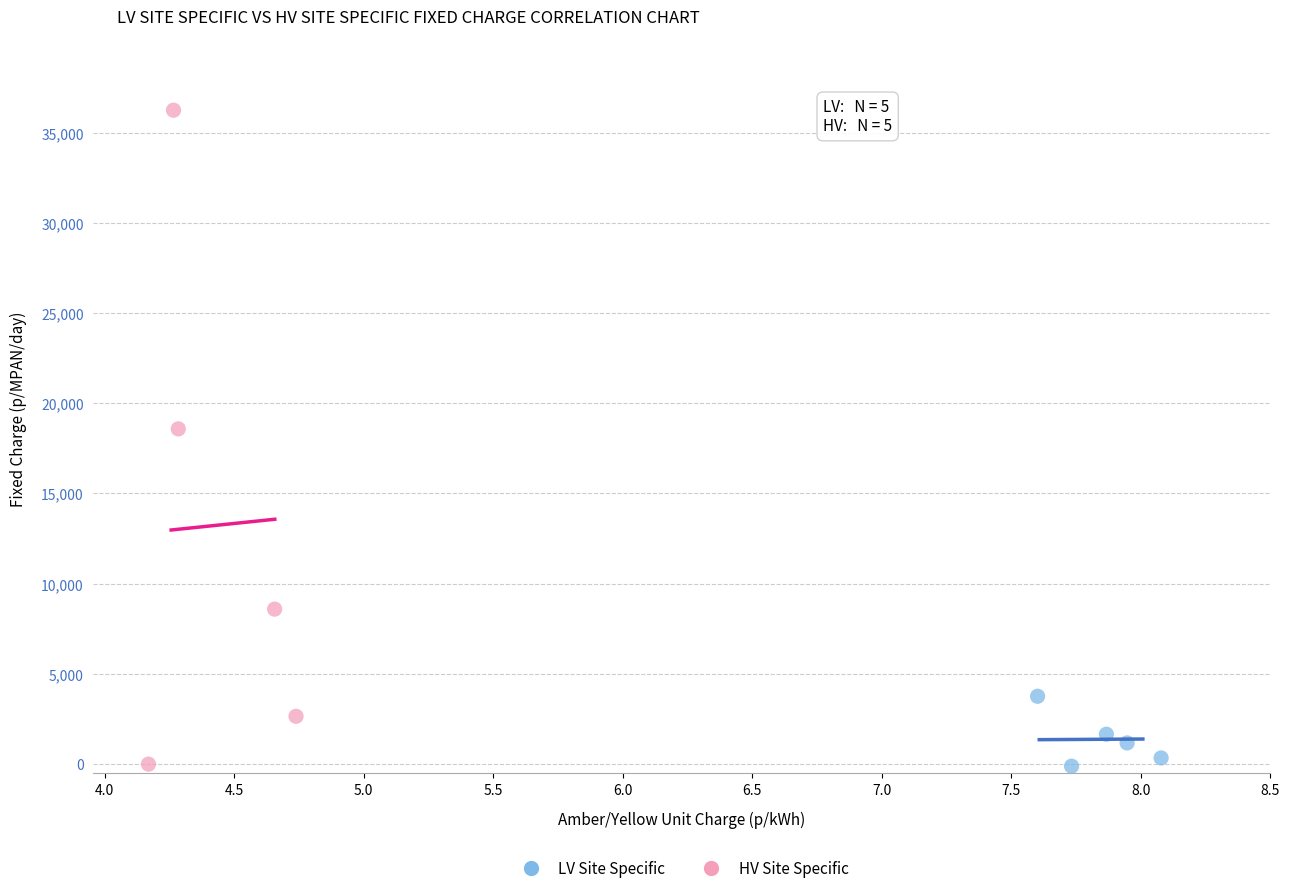

Which series has the widest spread of Y values?

HV Site Specific